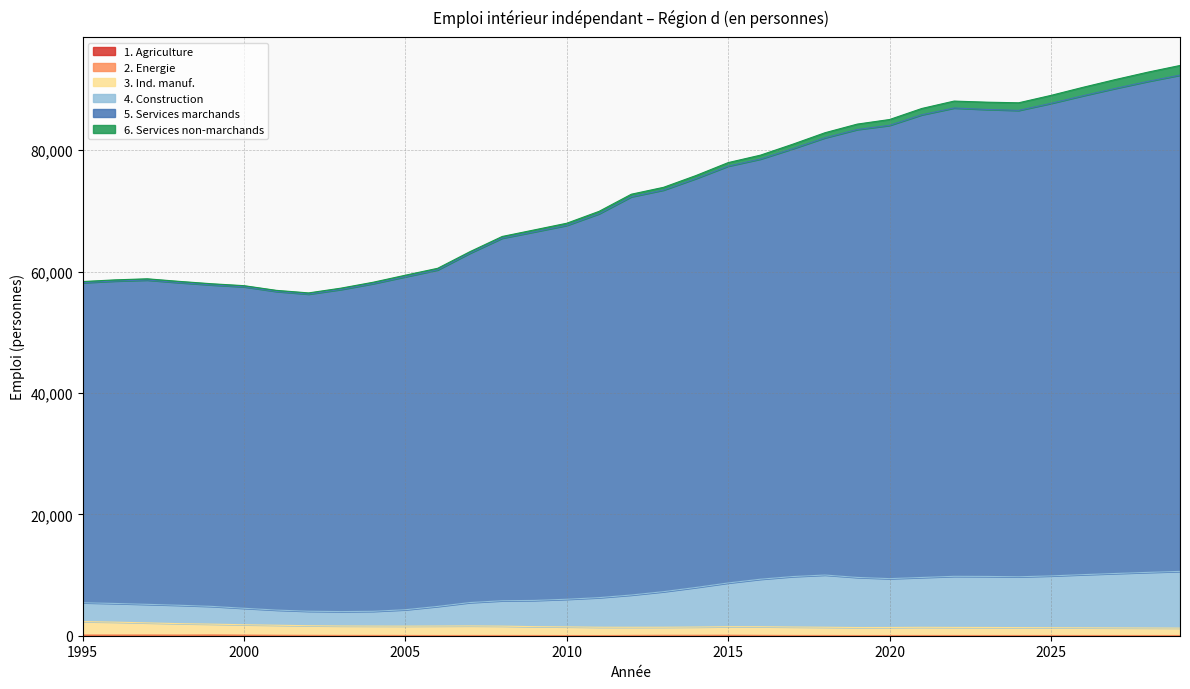

Between 1996 and 2026, which series saw the biggest shift?

5. Services marchands